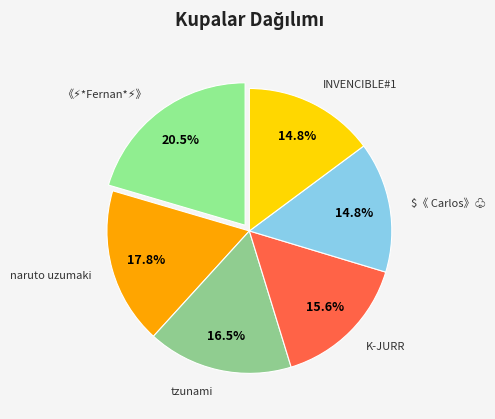

What is the ratio of the value at K-JURR to the value at INVENCIBLE#1?

1.1